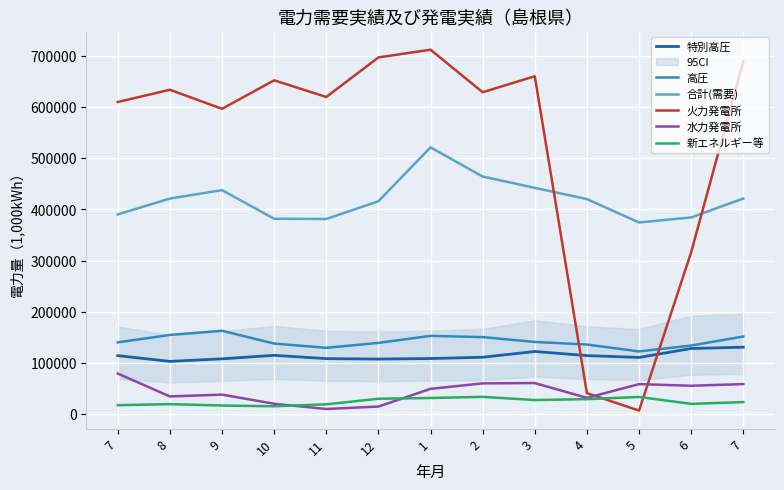

The 特別高圧 series shows 55393.6 at 6. True or false?

False